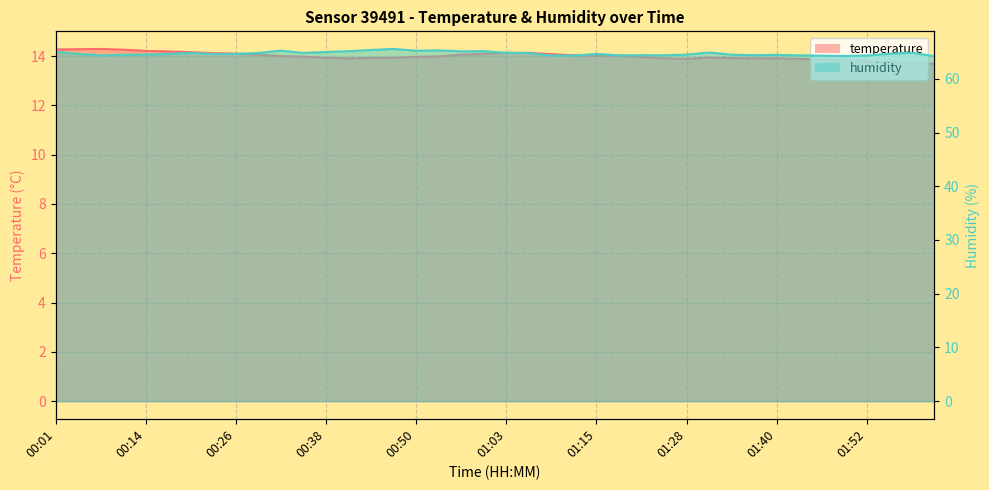

Which has a higher value, 01:43 or 00:32?

00:32